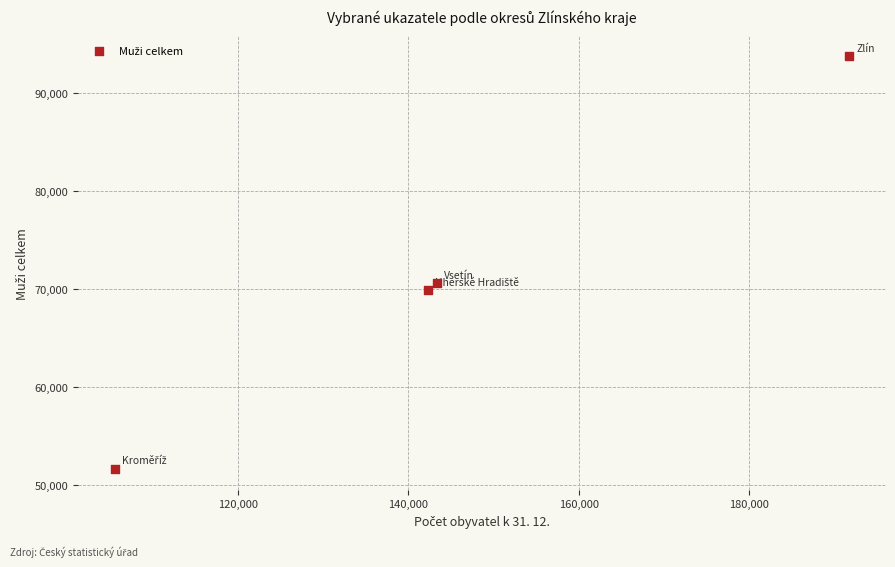

What Y value in the scatter plot is closest to 72702?

70600